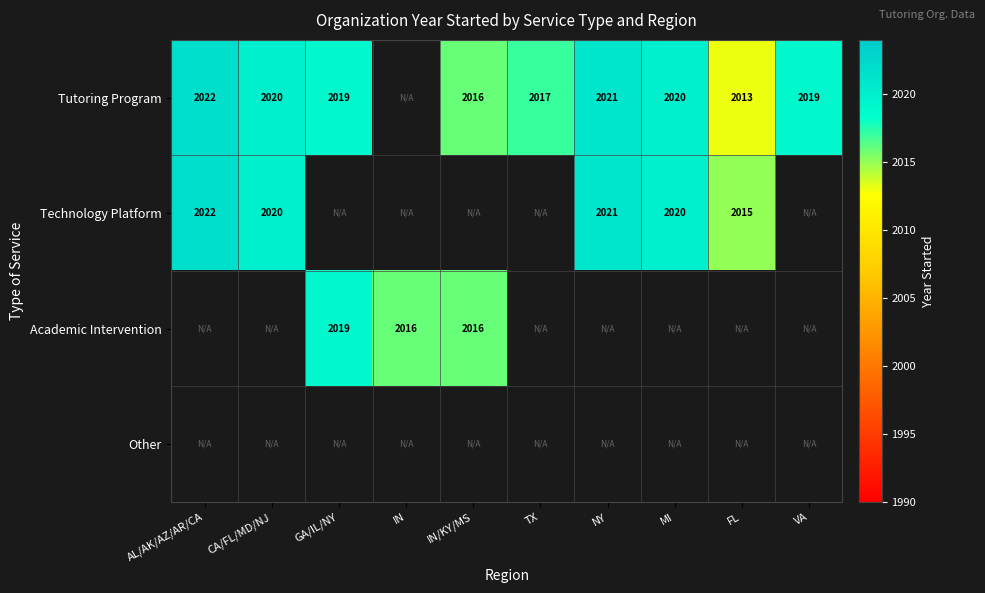

The value of Academic Intervention at IN is 2016. True or false?

True